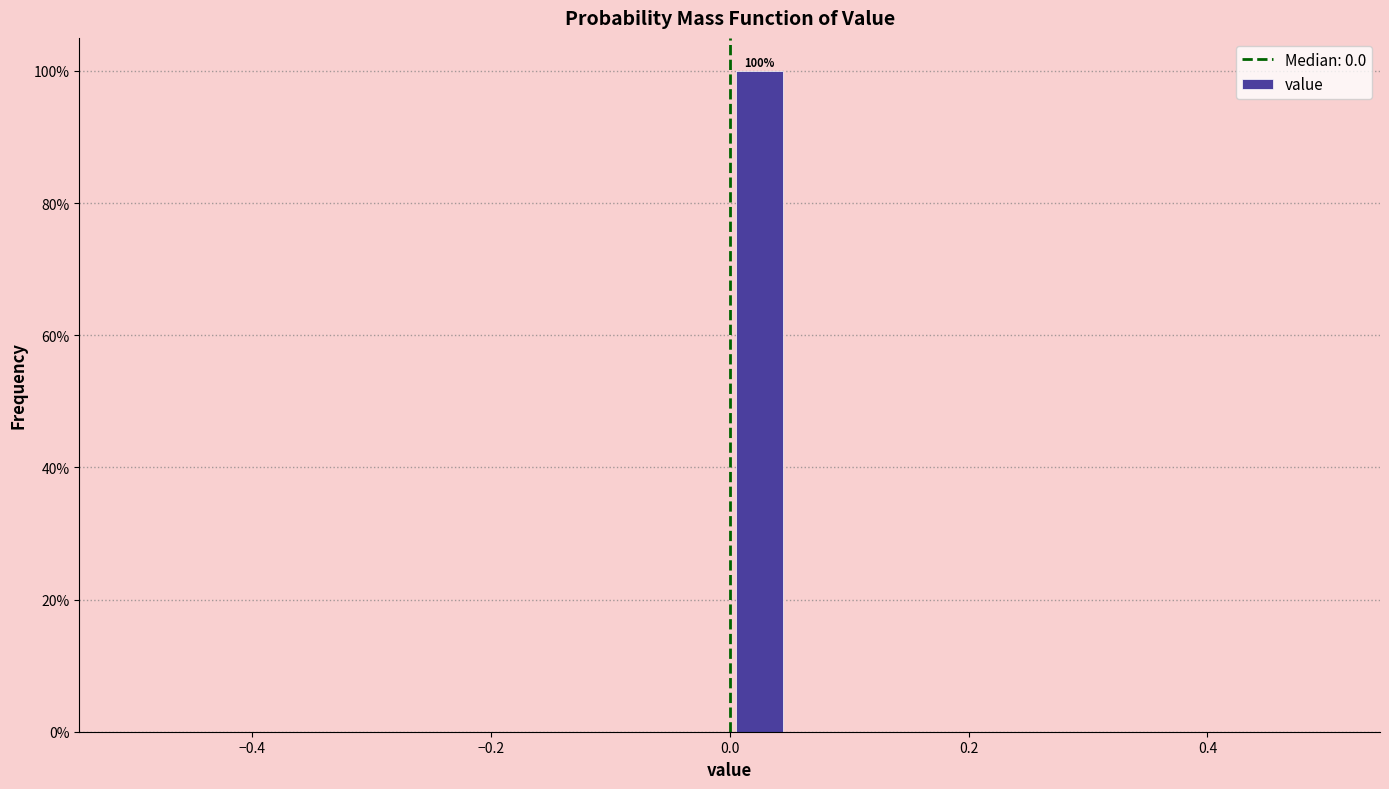

Around what value on the x-axis is the tallest bar? Give the approximate position of its centre, as read against the axis.

0.02